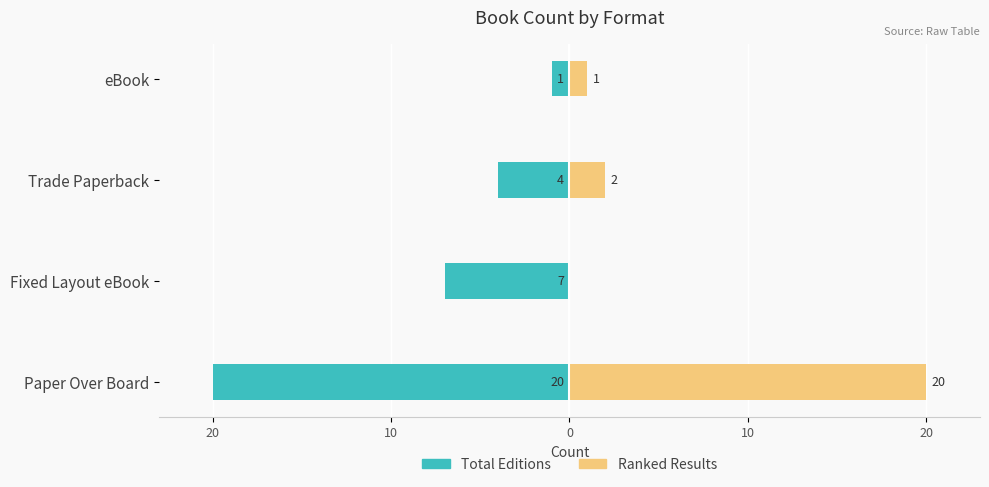

What is the sum of all Ranked Results values?

23